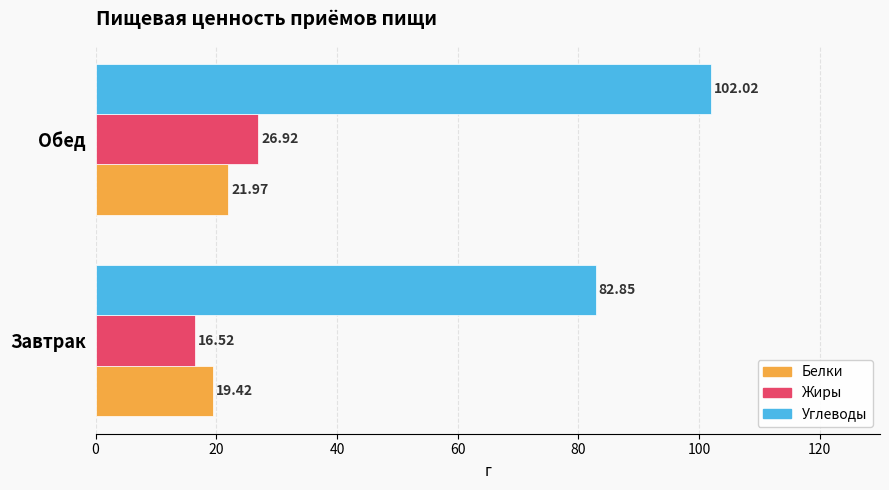

Which series has the largest range (max minus min)?

Углеводы